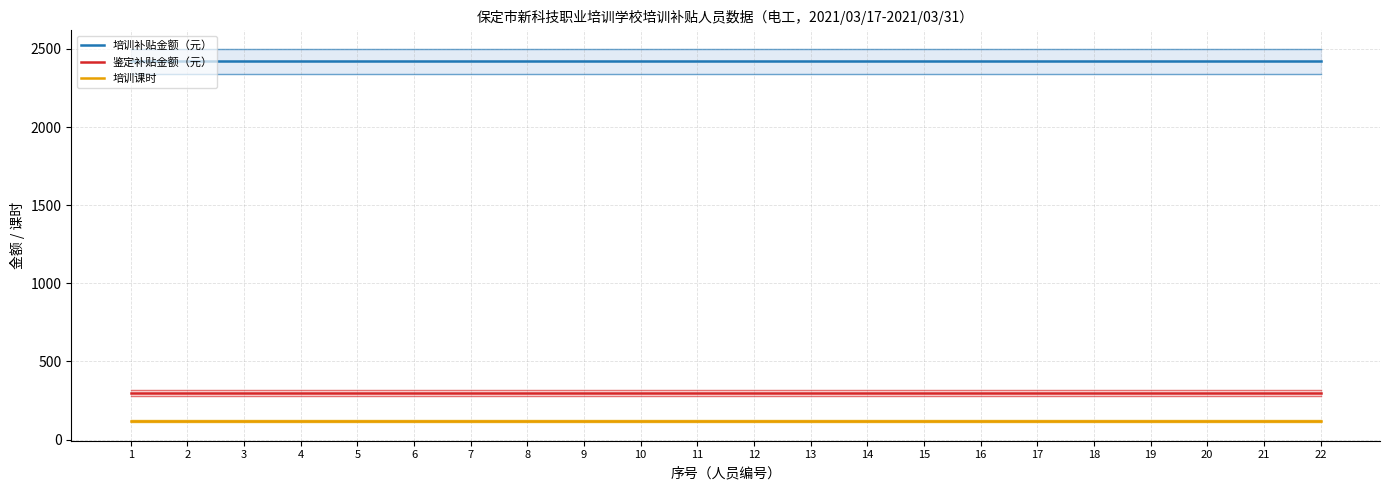

Is it true that 培训课时 equals 28 at 2?

False